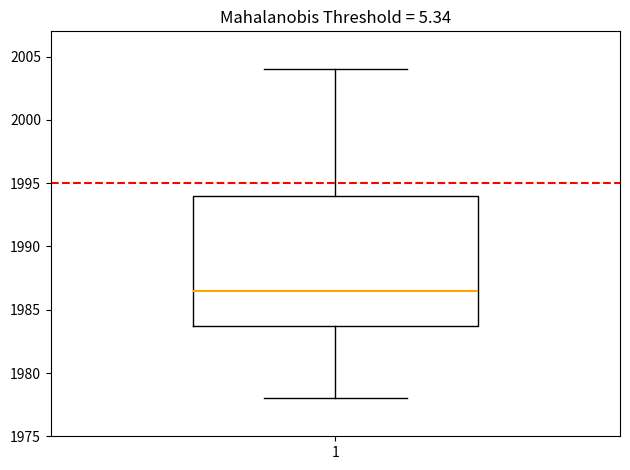

Read this box plot against the y-axis: the position of the median line, the range covered by the box, and the ends of both whiskers. The values are not printed on the chart, so give them approximately, as read against the axis.

median 1986.5, box 1984.0 to 1994.0, whiskers 1978.0 to 2004.0